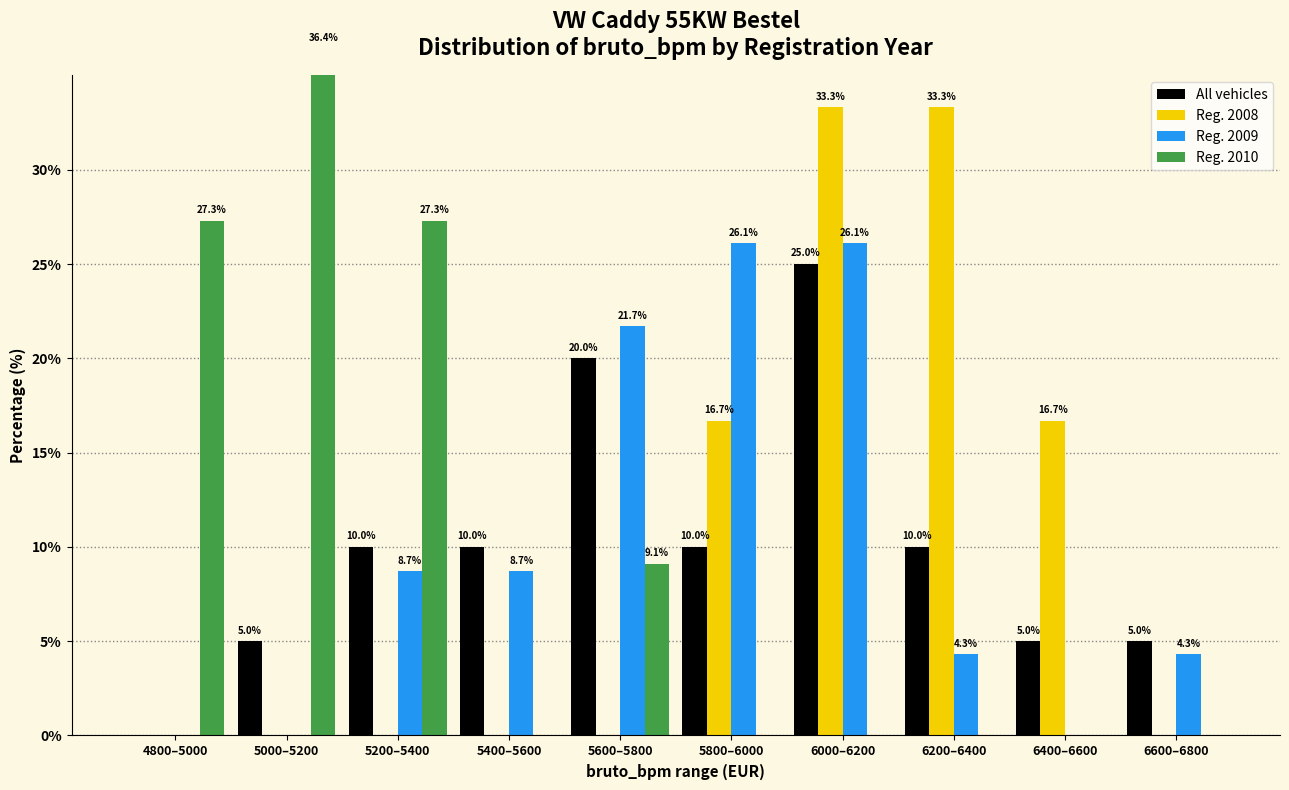

Where is Reg. 2009 nearest to the value 13?

5200–5400